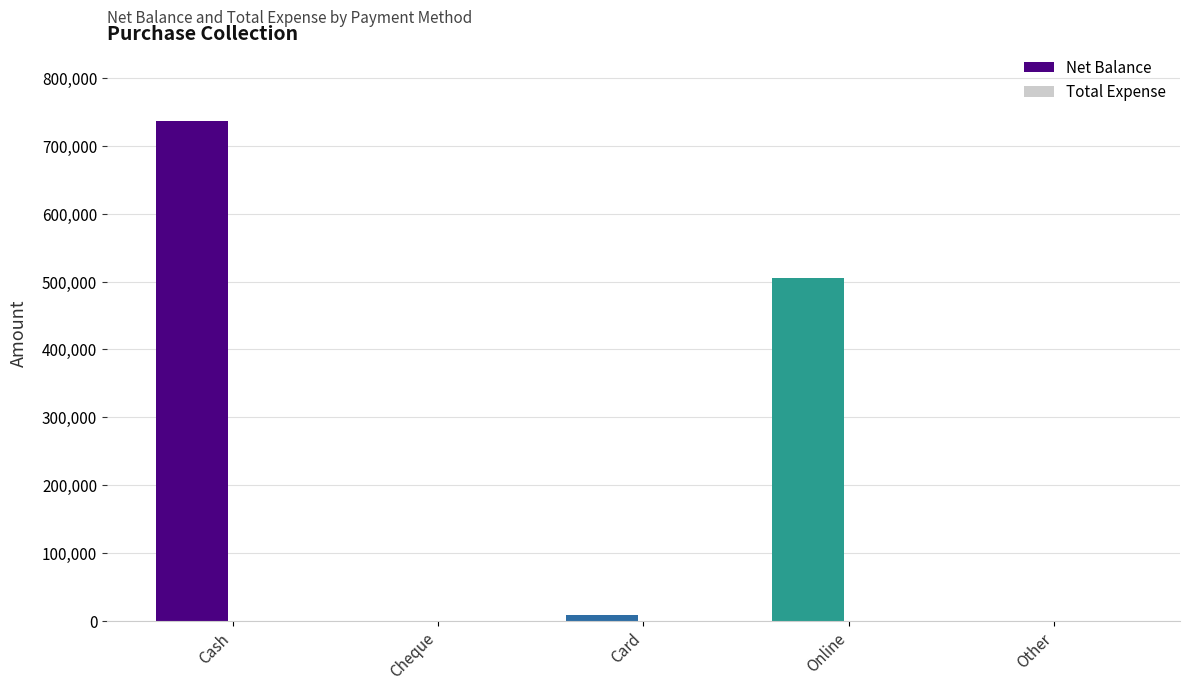

At which category does the chart reach its peak across all series?

Cash